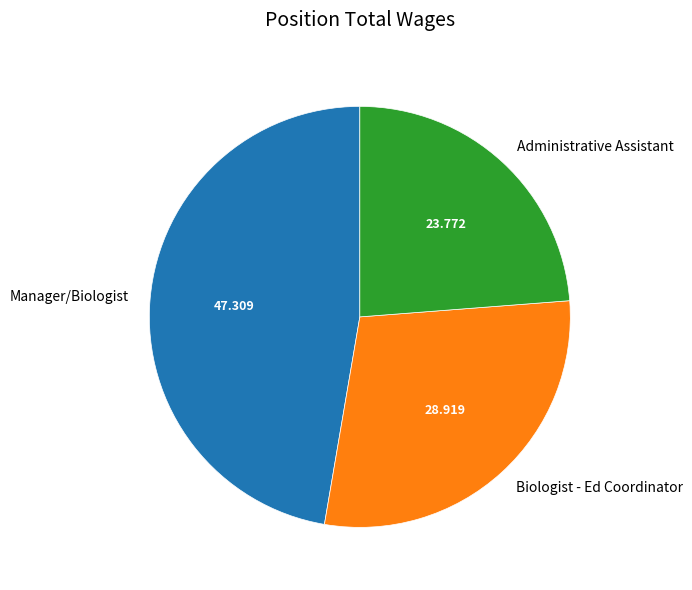

Which slice is the largest?

Manager/Biologist